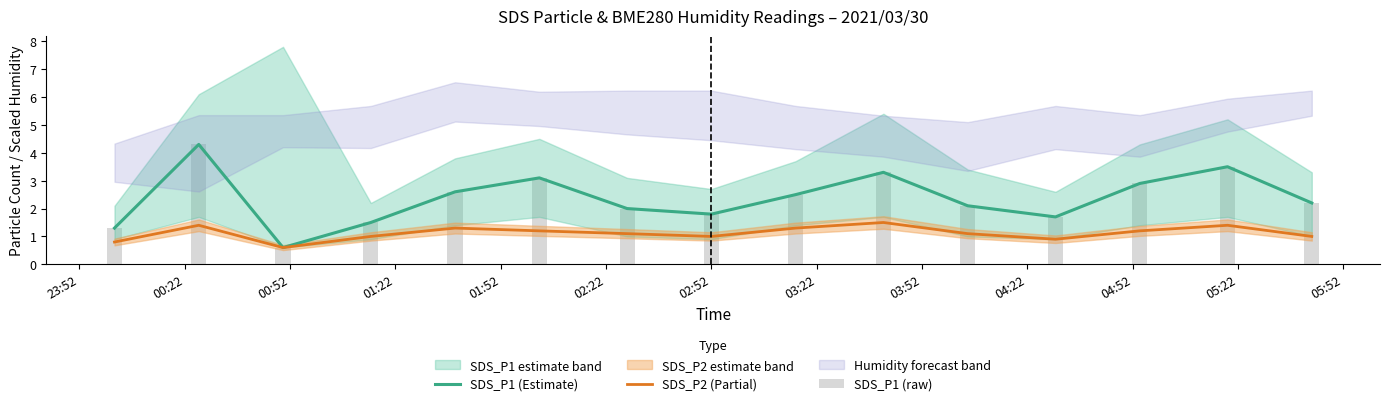

What is the minimum value for SDS_P1 (Estimate)?

0.6